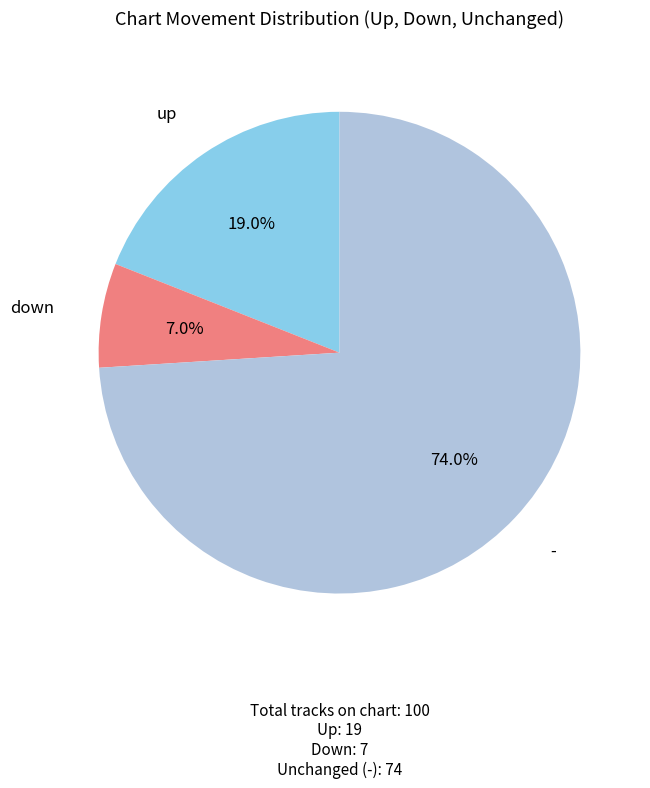

How many segments does this pie chart have?

3